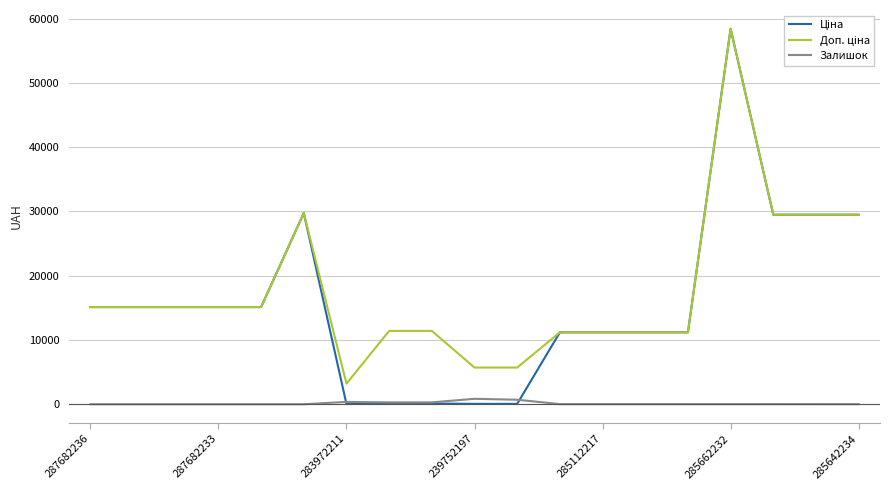

What is the maximum value shown in the chart?

58426.5